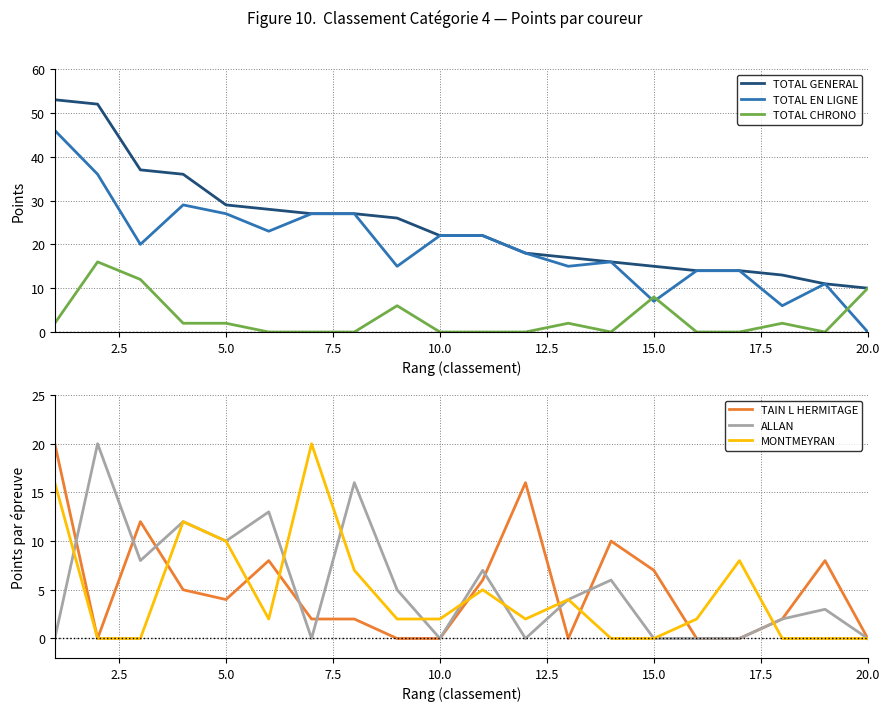

The TOTAL EN LIGNE series shows 0 at 20.0. True or false?

True